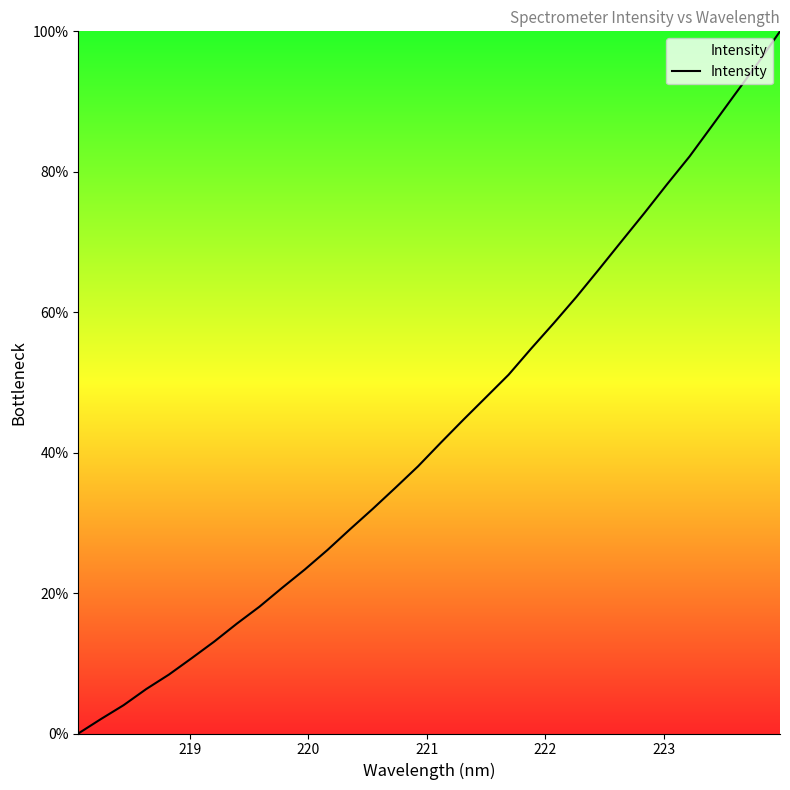

What is the difference between the maximum and minimum values?

100.0